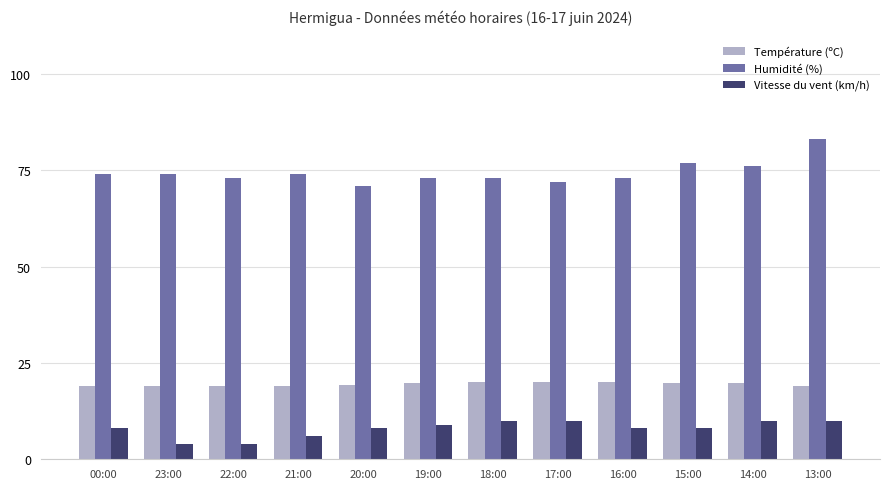

What are all the series names shown in the legend?

Température (ºC), Humidité (%), Vitesse du vent (km/h)